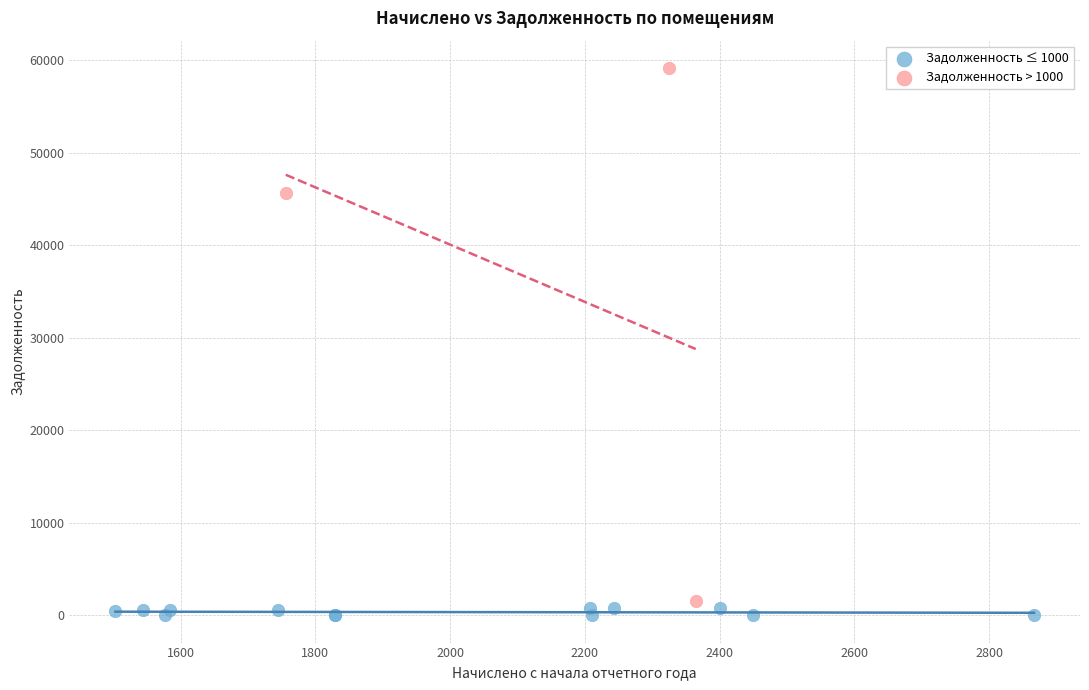

Which series has the widest spread of Y values?

Задолженность > 1000